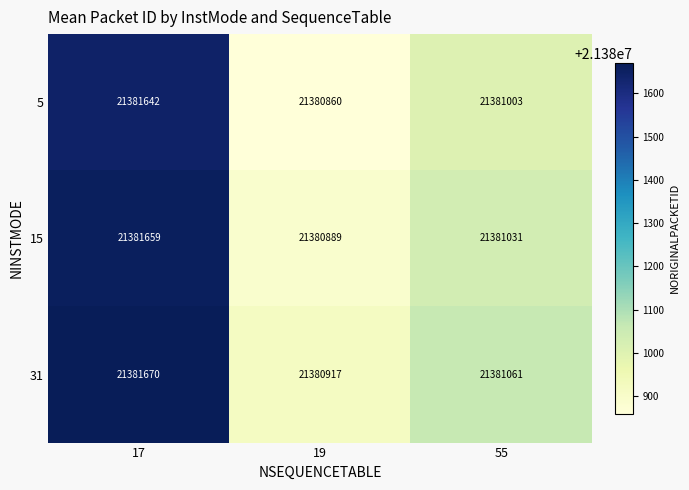

At how many categories does at least one series exceed 21381622?

1